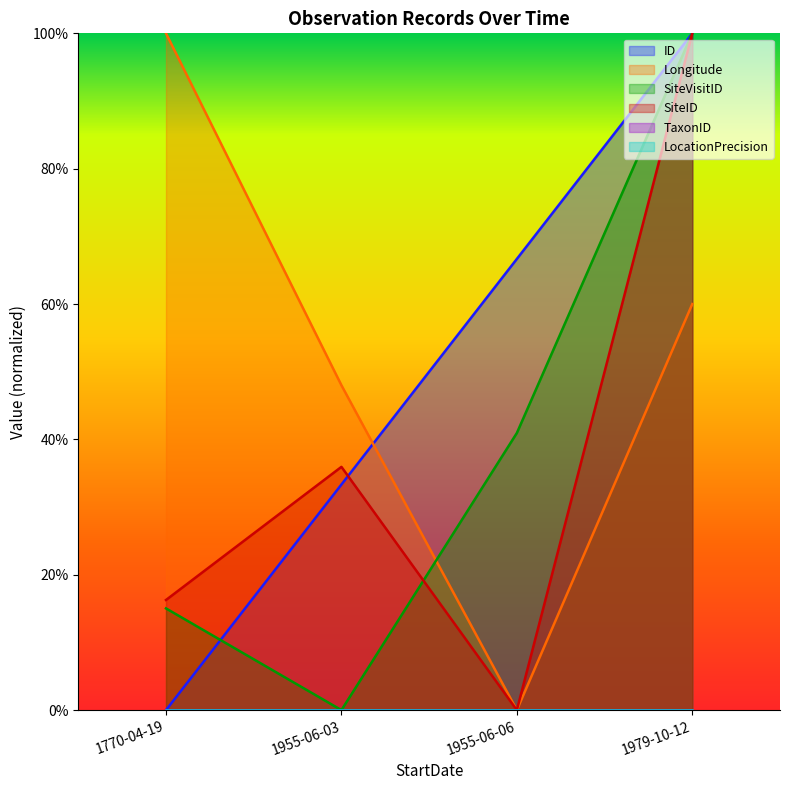

True or false: ID has more than 1 points higher than both neighbors.

False